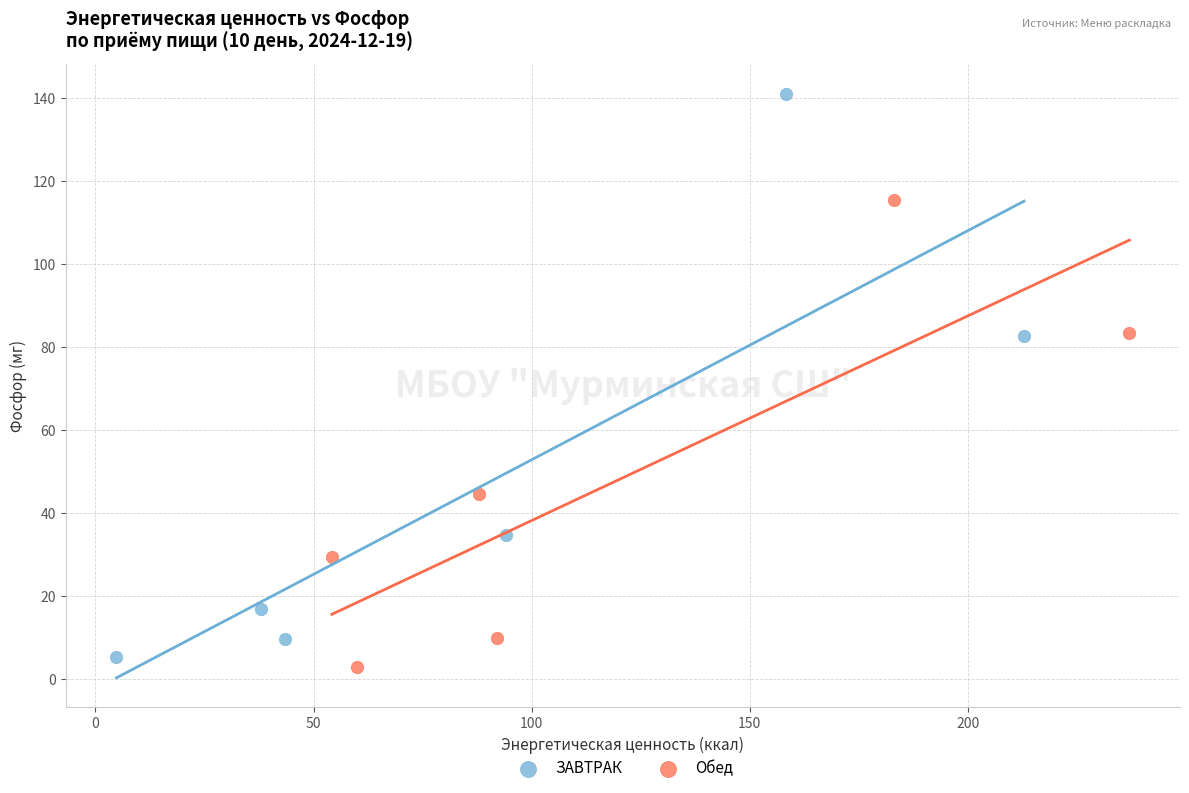

Which series has the widest spread of Y values?

ЗАВТРАК